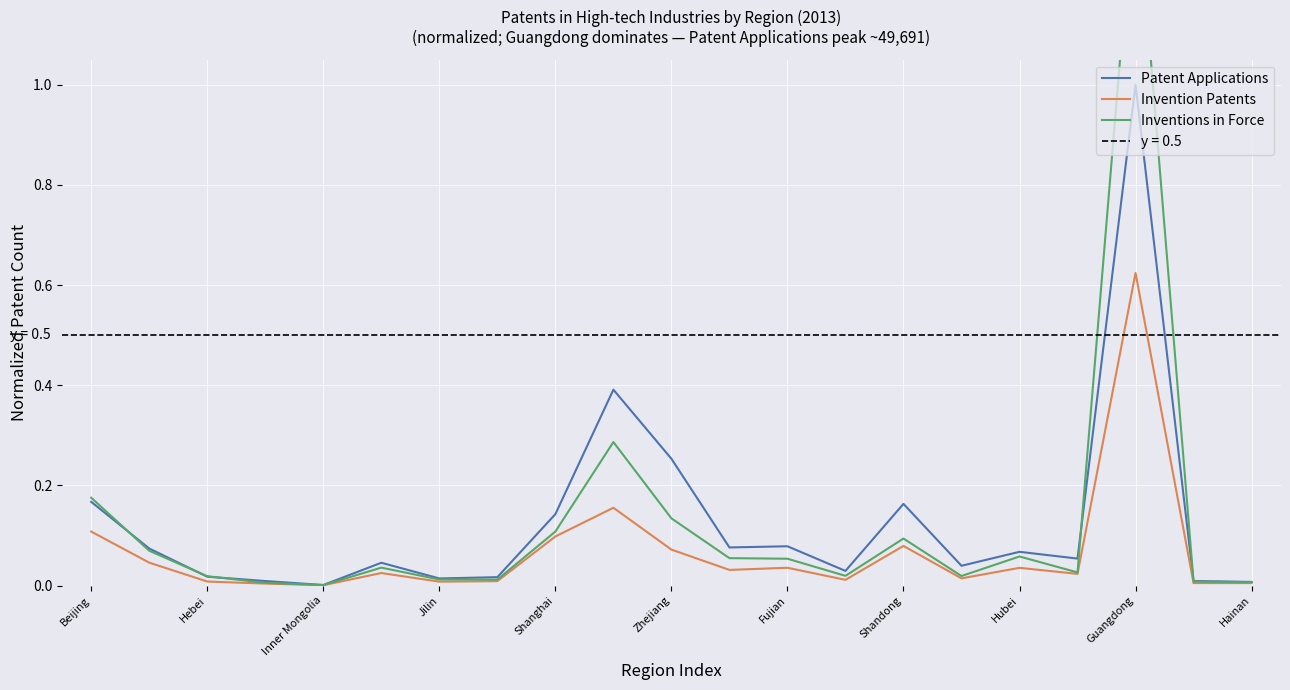

At which label does Patent Applications reach its peak?

Guangdong